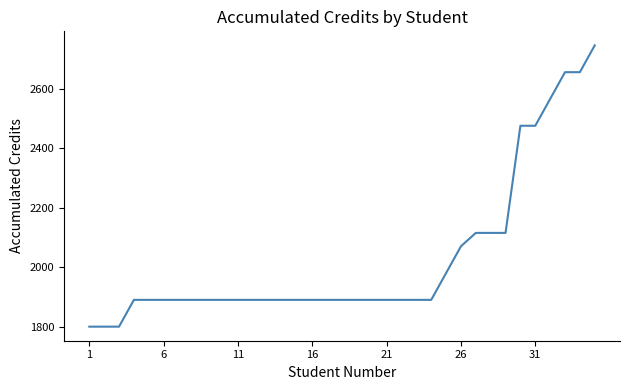

What is the smallest value displayed?

1800